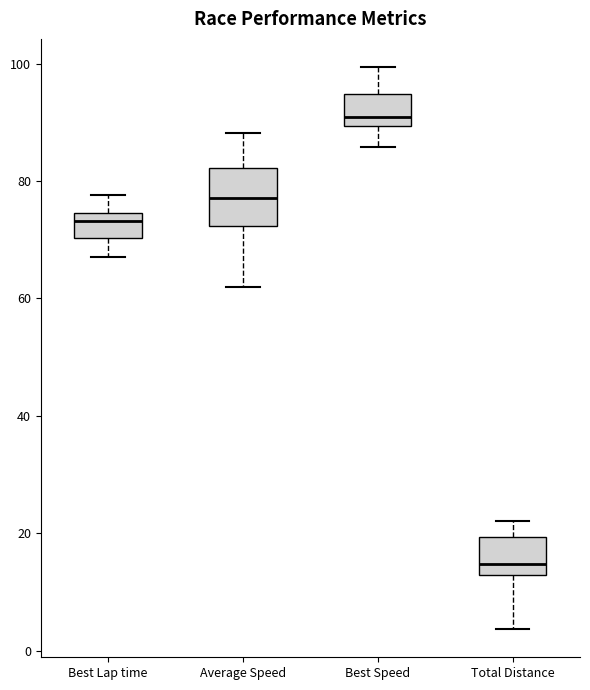

Reading left to right, read every box against the y-axis: the position of its median line, the range the box covers, and the ends of its whiskers. The values are not printed on the chart, so give them approximately, as read against the axis.

Best Lap time: median 74 (just below the box's upper edge), box 70 to 74, whiskers 66 to 78
Average Speed: median 78, box 72 to 82, whiskers 62 to 88
Best Speed: median 90 (just above the box's lower edge), box 90 to 94, whiskers 86 to 100
Total Distance: median 14, box 12 to 20, whiskers 4 to 22